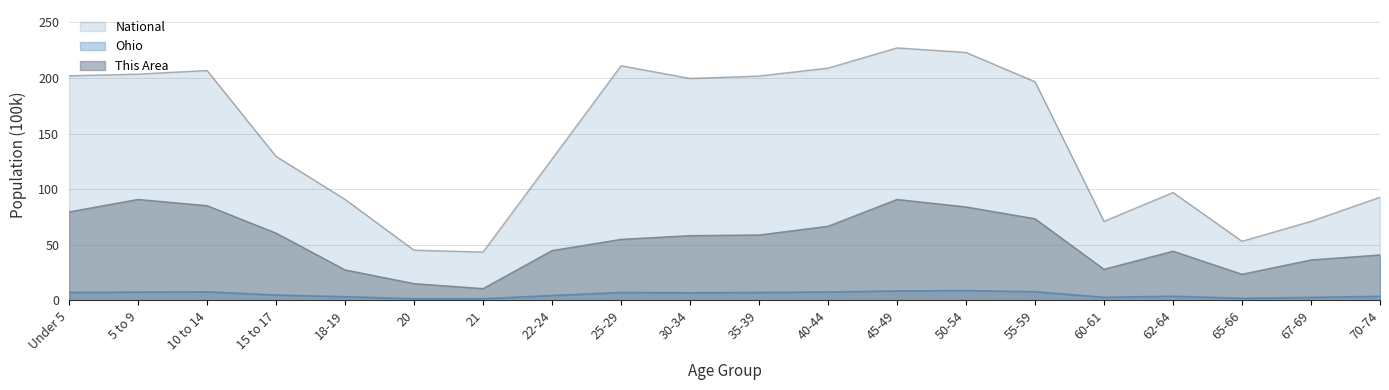

Reading left to right, what are all the values shown in this chart?

This Area: 79.6	90.8	85.2	60.6	27.5	15.1	10.7	44.9	54.9	58.3	58.9	66.7	90.8	84.1	73.5	28.0	44.3	23.5	36.4	40.9
Ohio: 7.2	7.5	7.7	4.9	3.4	1.6	1.6	4.4	7.2	6.9	7.2	7.6	8.6	8.9	7.9	2.8	3.8	2.0	2.8	3.7
National: 202.0	203.5	206.8	129.5	90.9	45.2	43.5	127.1	211.0	199.6	201.8	208.9	227.1	223.0	196.6	71.1	97.0	53.2	71.2	92.8